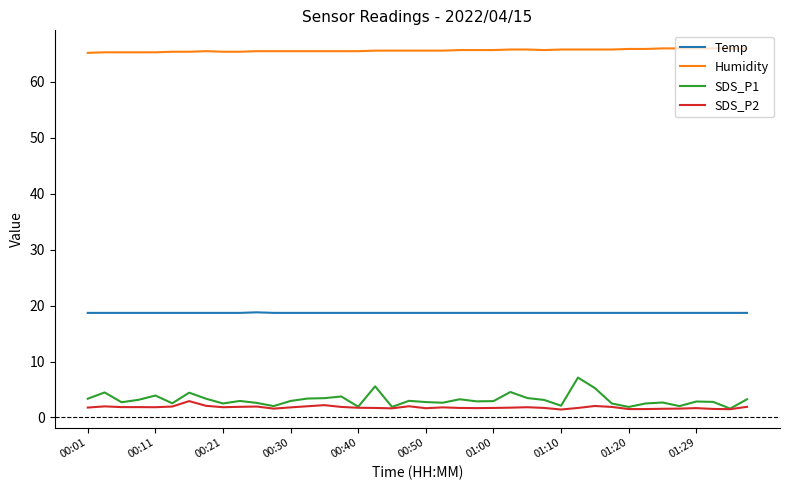

Which series has the widest spread of values?

SDS_P1